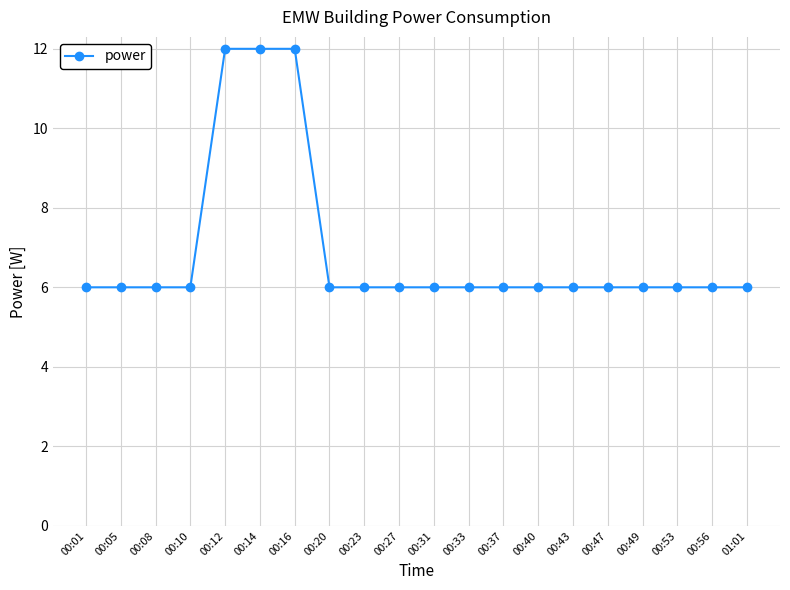

How many values are between 6 and 7?

17